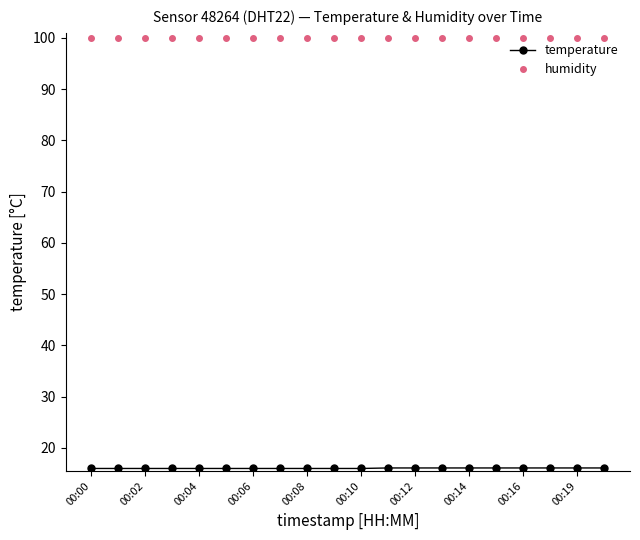

What is the greatest value displayed?

99.9